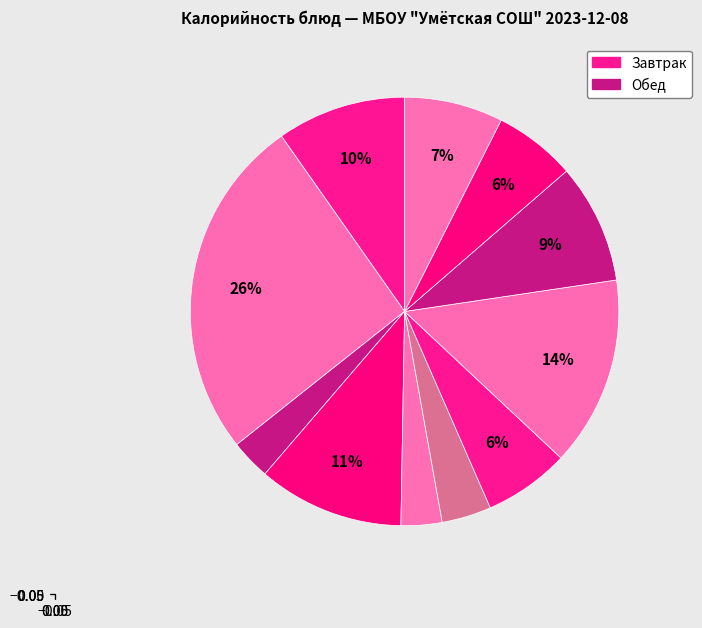

Count the number of slices in the pie.

11